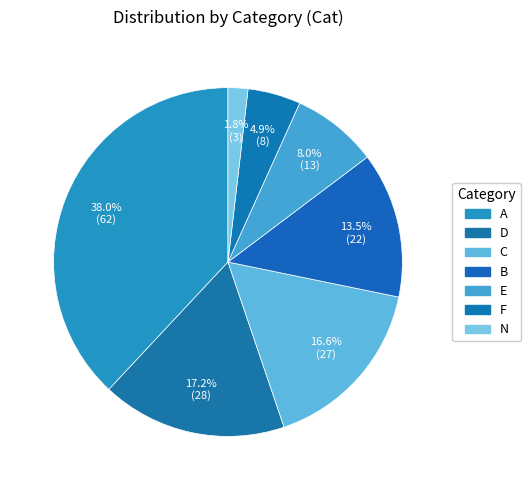

Is N the majority of the pie?

No